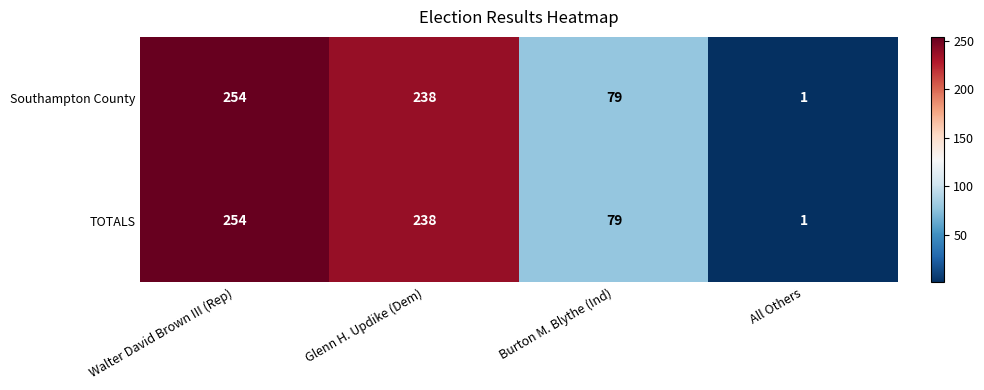

At which category is the sum across all series the highest?

Walter David Brown III (Rep)